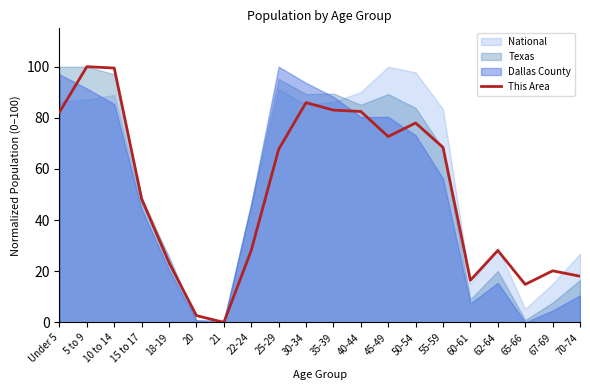

How many categories are shown in the chart?

20